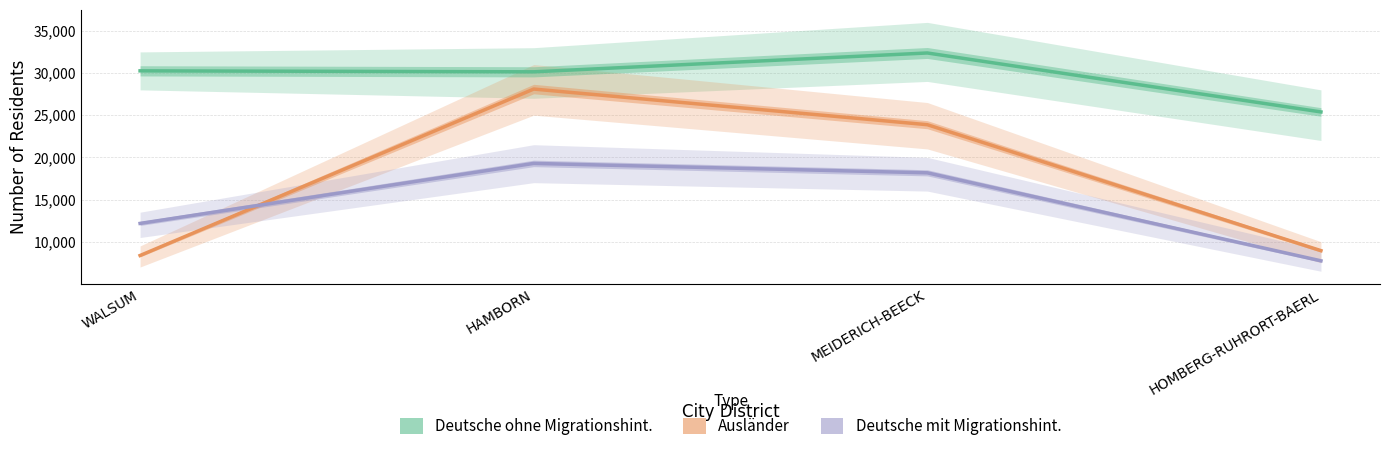

At which label does Deutsche ohne Migrationshint. first exceed 30255?

MEIDERICH-BEECK